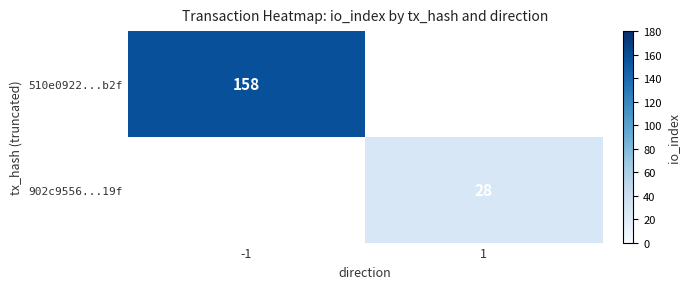

The 510e0922...b2f series shows 60 at -1. True or false?

False